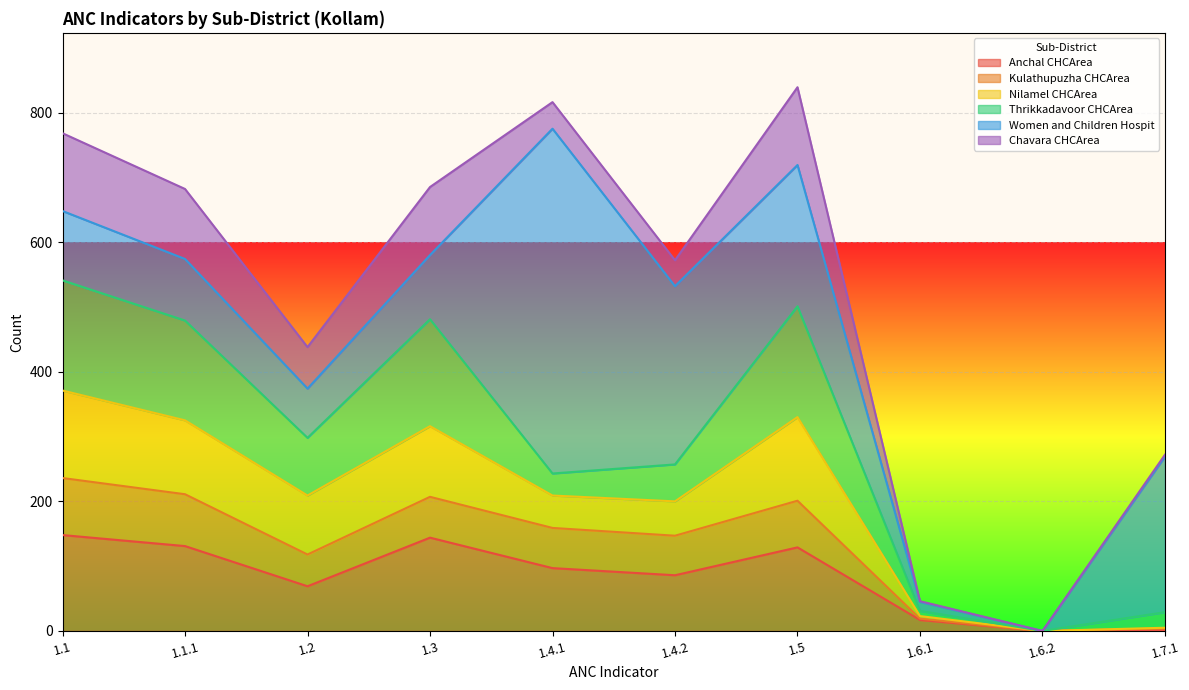

True or false: Kulathupuzha CHCArea and Nilamel CHCArea cross at least once.

False